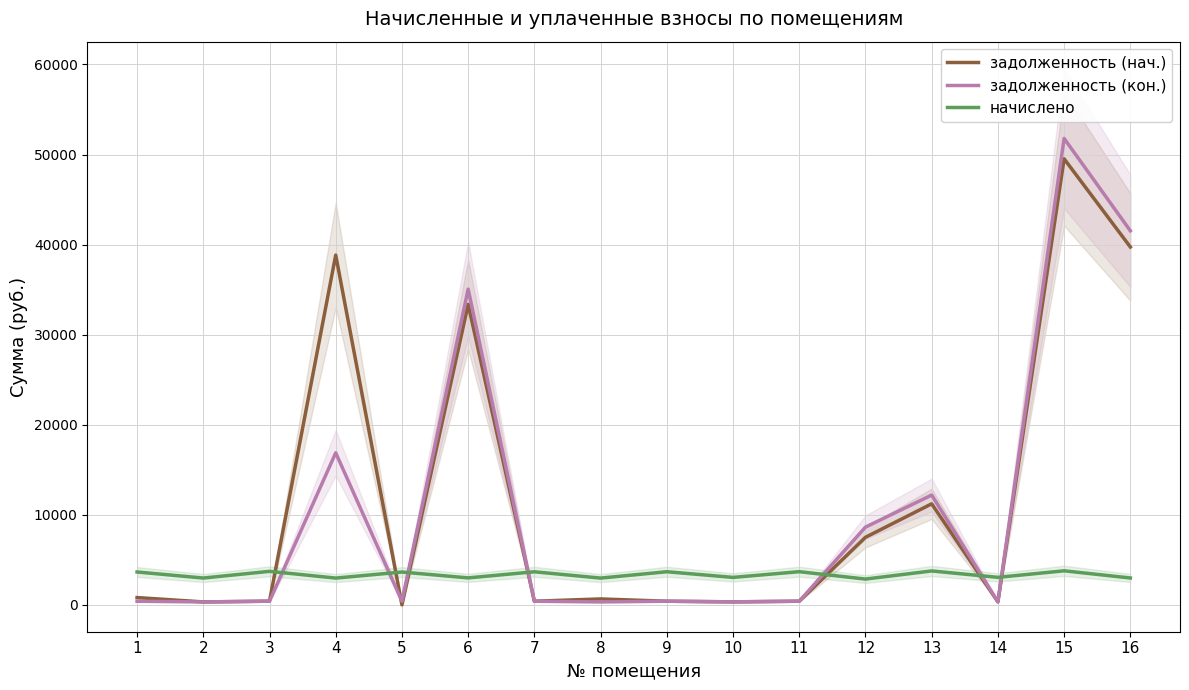

What is the spread (max minus min) of values at 9?

3273.0